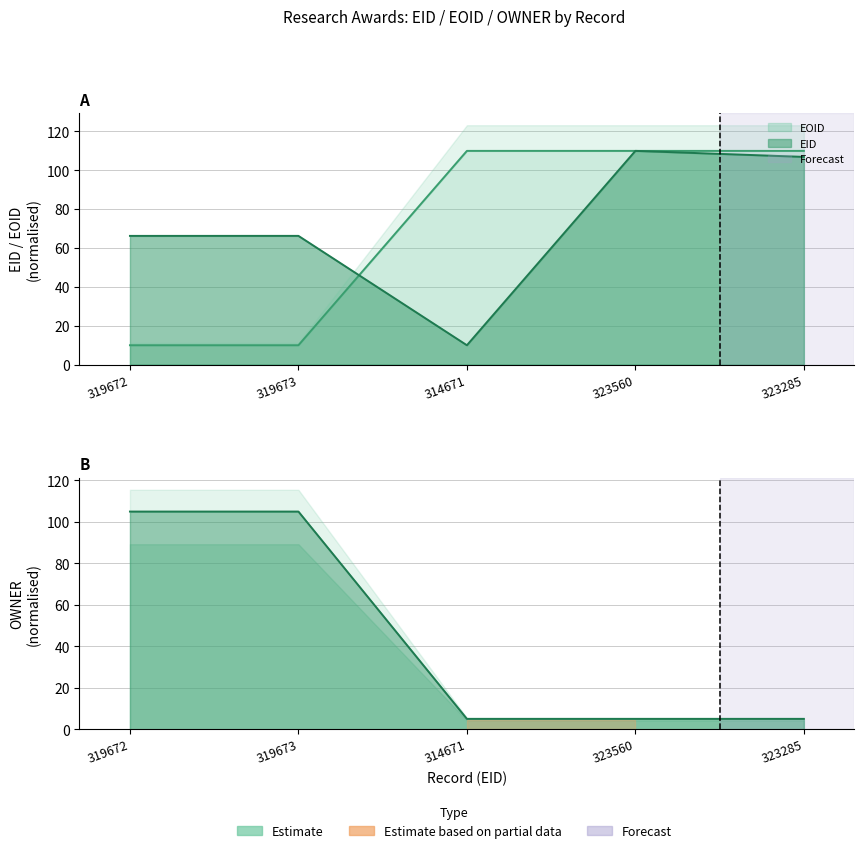

How many lines are shown in the chart?

3